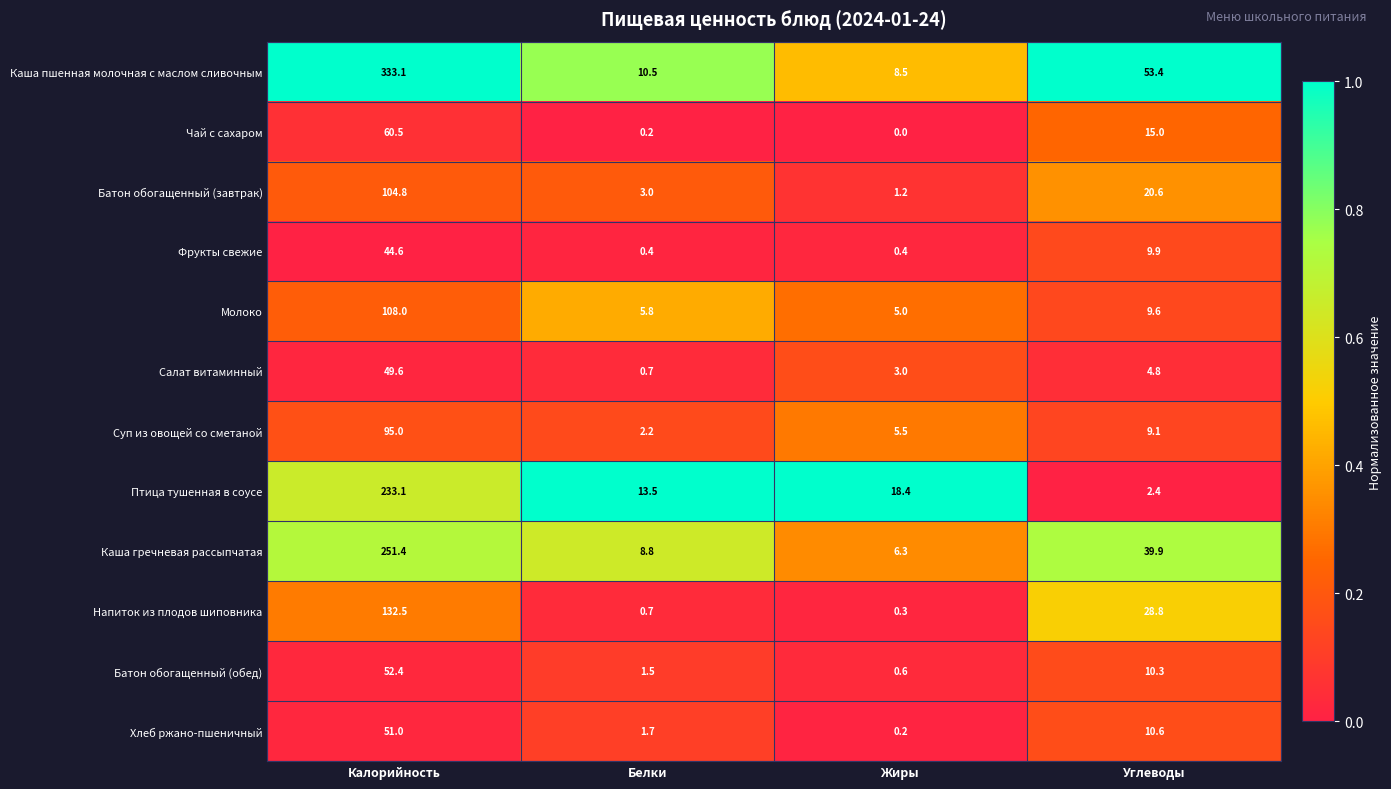

Rank the categories by Каша пшенная молочная с маслом сливочным value from lowest to highest.

Жиры, Белки, Углеводы, Калорийность